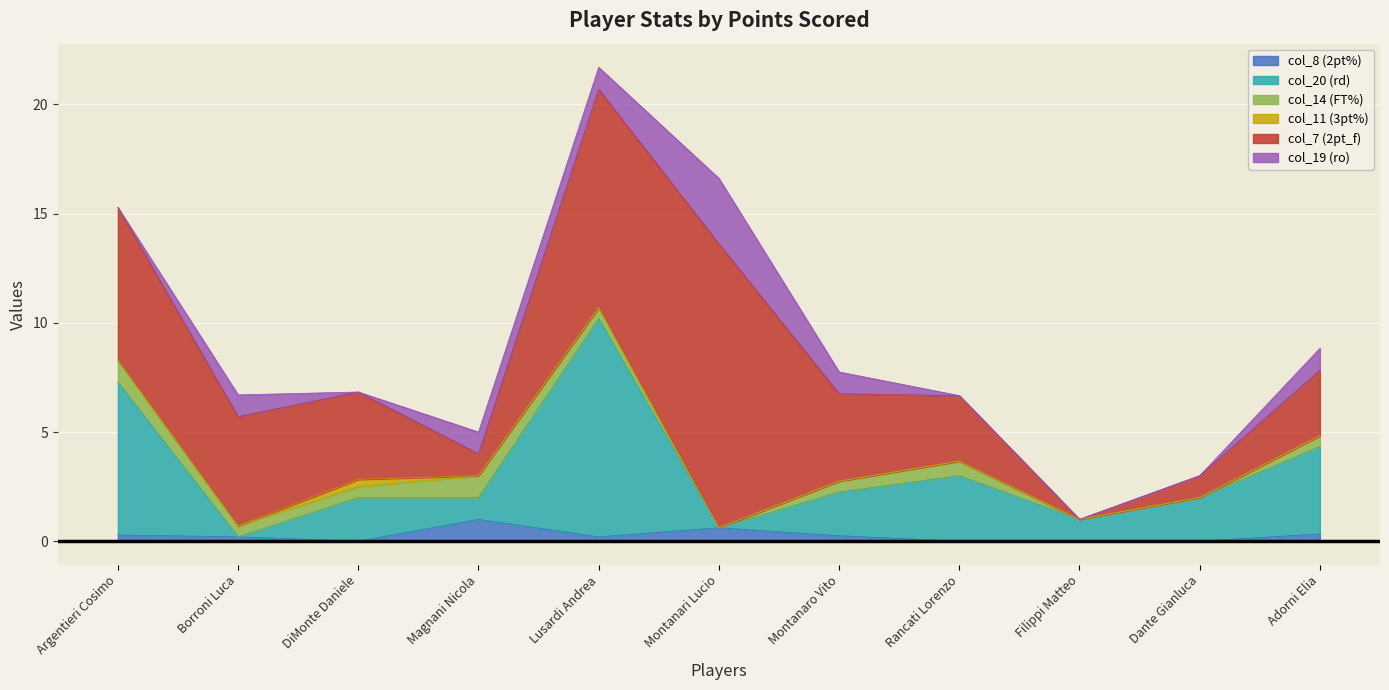

At which category is the sum across all series the highest?

Lusardi Andrea